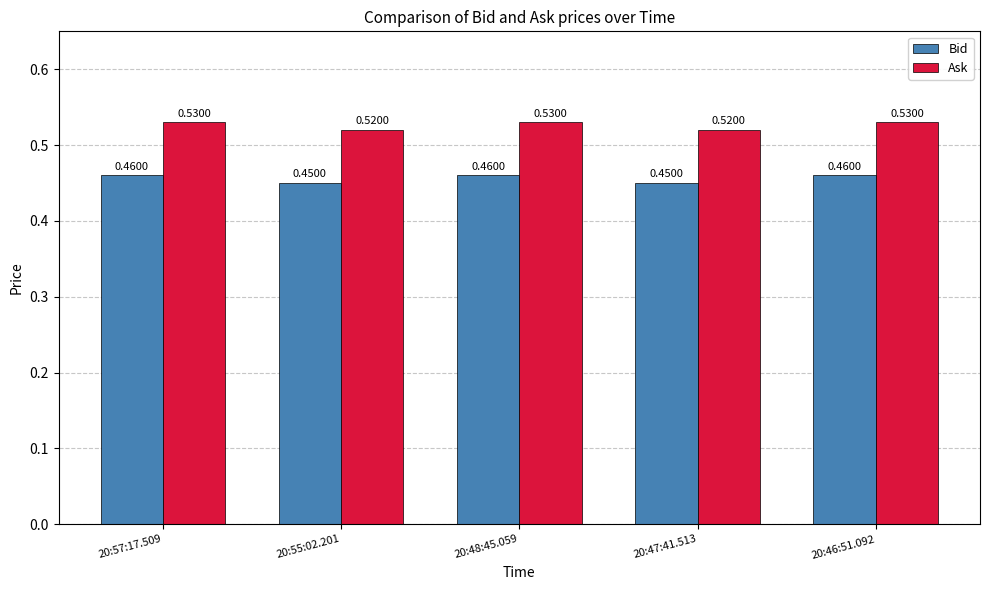

The value of Bid at 20:47:41.513 is 0.1. True or false?

False